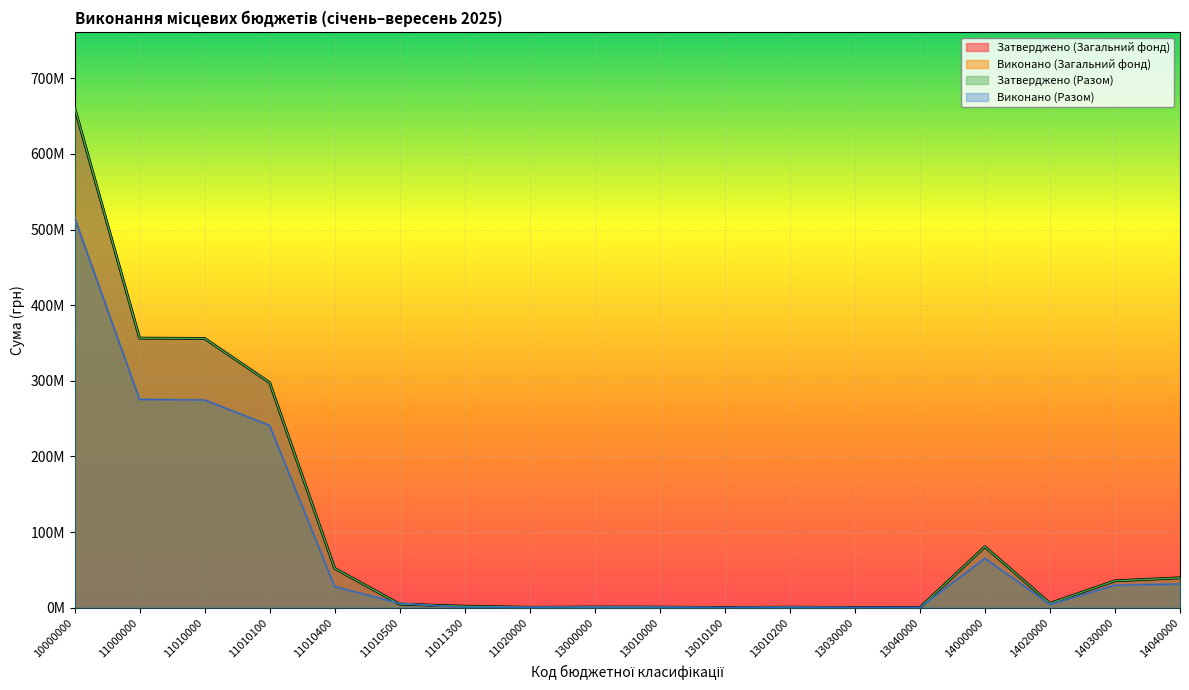

What are all the series names shown in the legend?

Затверджено (Загальний фонд), Виконано (Загальний фонд), Затверджено (Разом), Виконано (Разом)